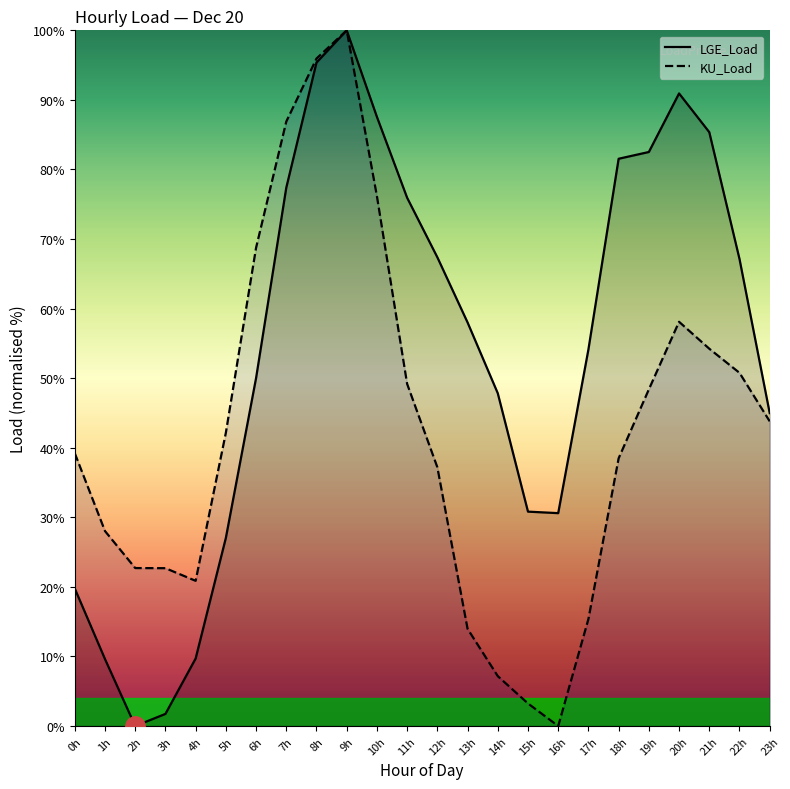

How many interior local peaks does the KU_Load series have?

2